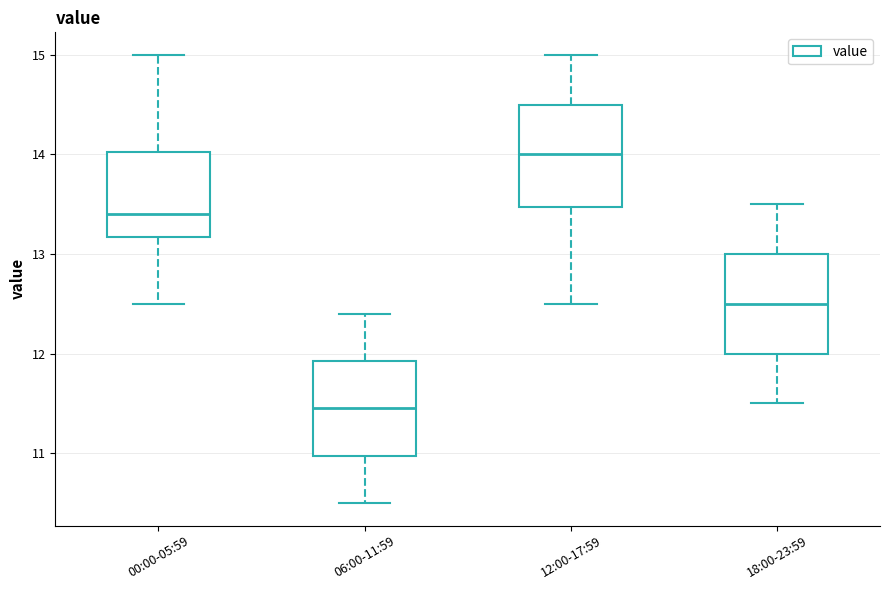

Reading left to right, transcribe this box plot: for each box, give where its median line is, the range the box spans, and where its two whiskers end, as read against the y-axis. The values are not printed on the chart, so give them approximately, as read against the axis.

00:00-05:59: median 13.4, box 13.2 to 14.0, whiskers 12.5 to 15.0
06:00-11:59: median 11.5, box 11.0 to 11.9, whiskers 10.5 to 12.4
12:00-17:59: median 14.0, box 13.5 to 14.5, whiskers 12.5 to 15.0
18:00-23:59: median 12.5, box 12.0 to 13.0, whiskers 11.5 to 13.5